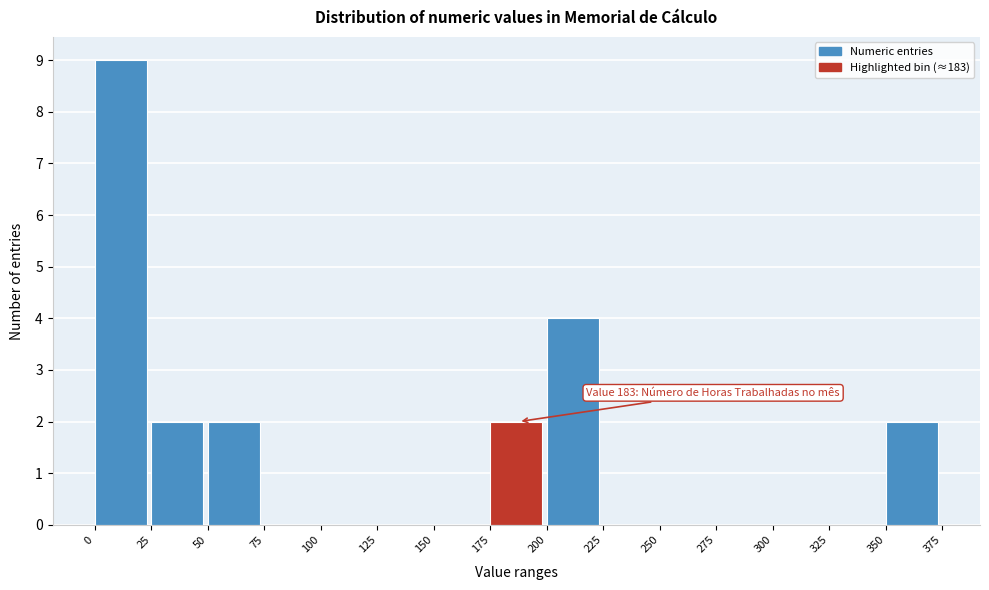

Which range on the x-axis has the tallest bar?

0 to 25